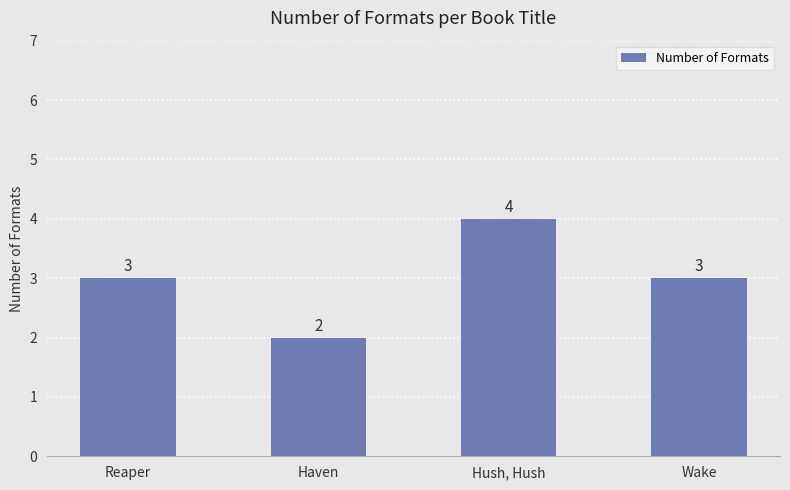

Reading left to right, transcribe all the data shown in this chart.

Reaper=3	Haven=2	Hush, Hush=4	Wake=3